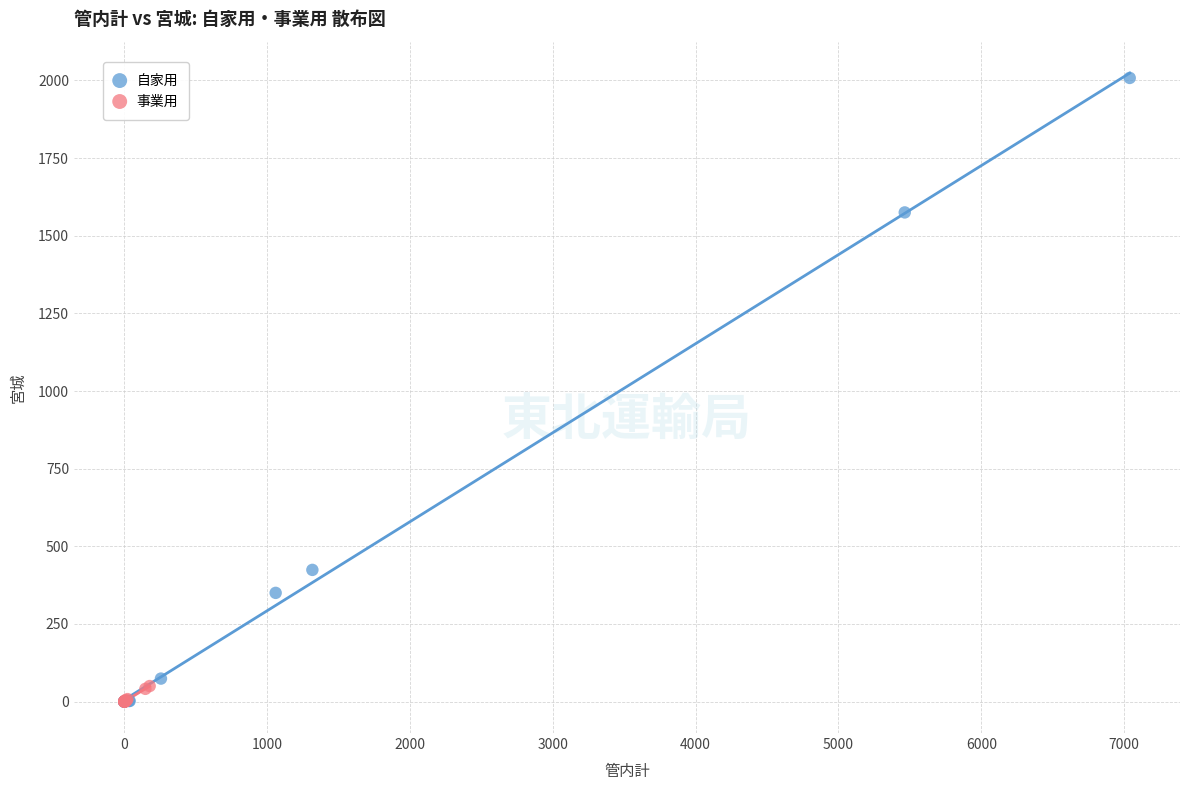

Which series has the largest Y range (max minus min)?

自家用